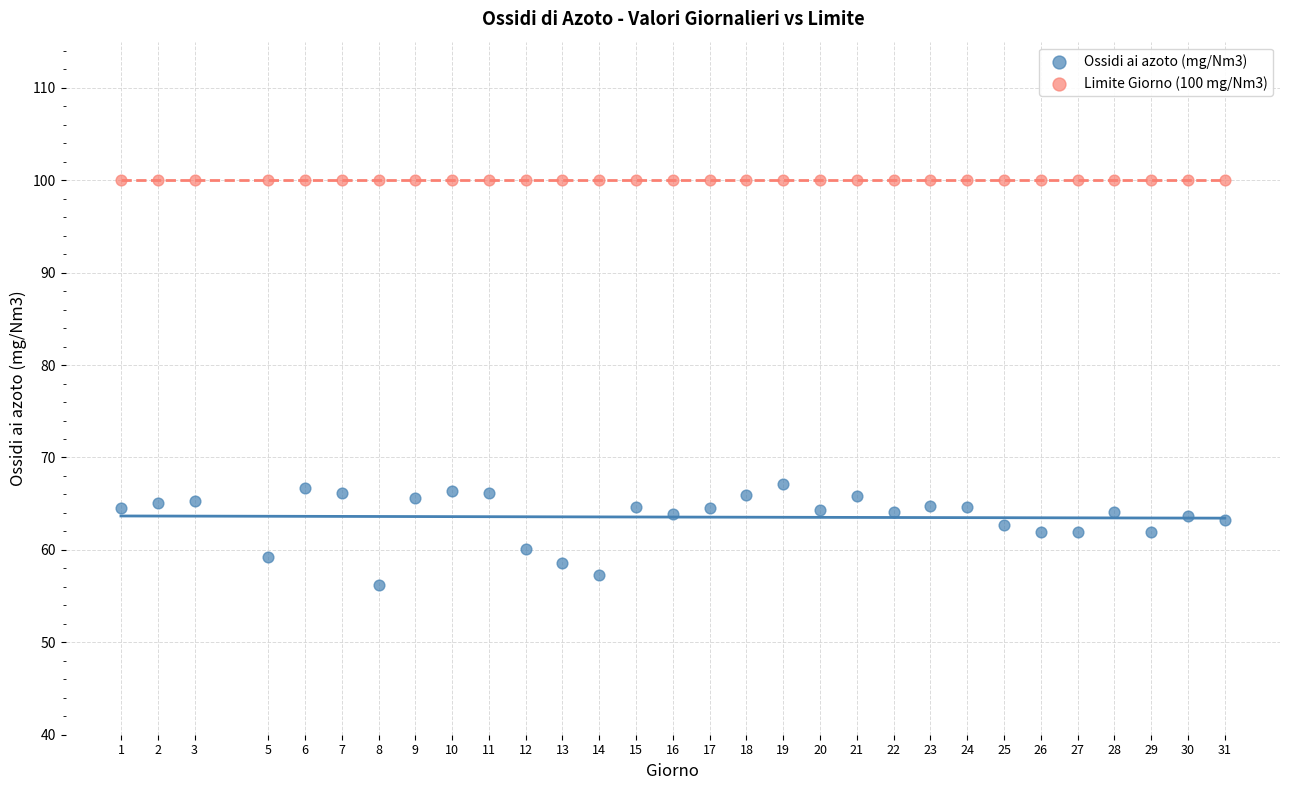

Which series reaches the maximum Y coordinate?

Limite Giorno (100 mg/Nm3)